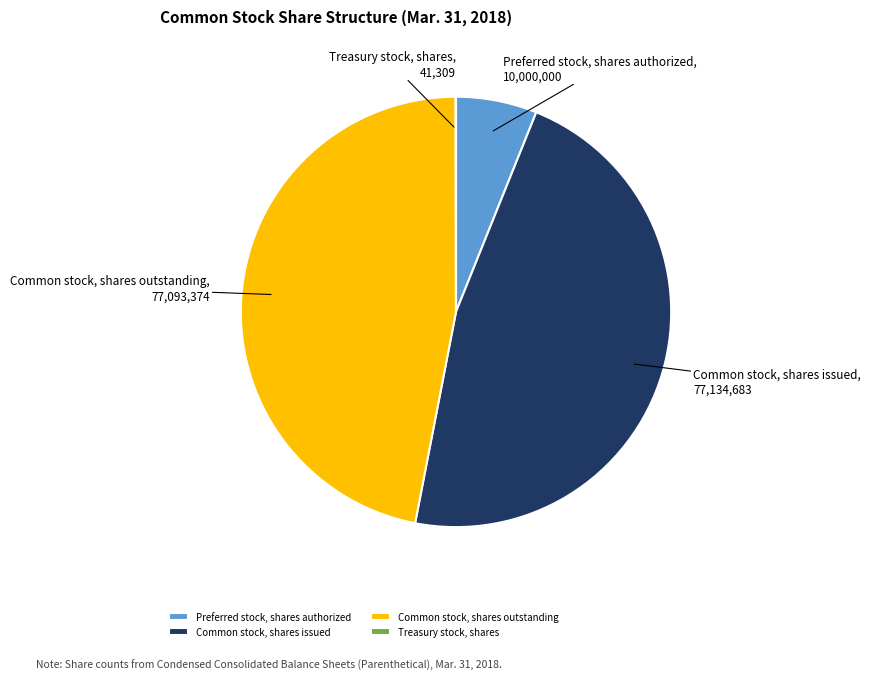

Is the sum of Common stock, shares issued and Preferred stock, shares authorized greater than half?

Yes